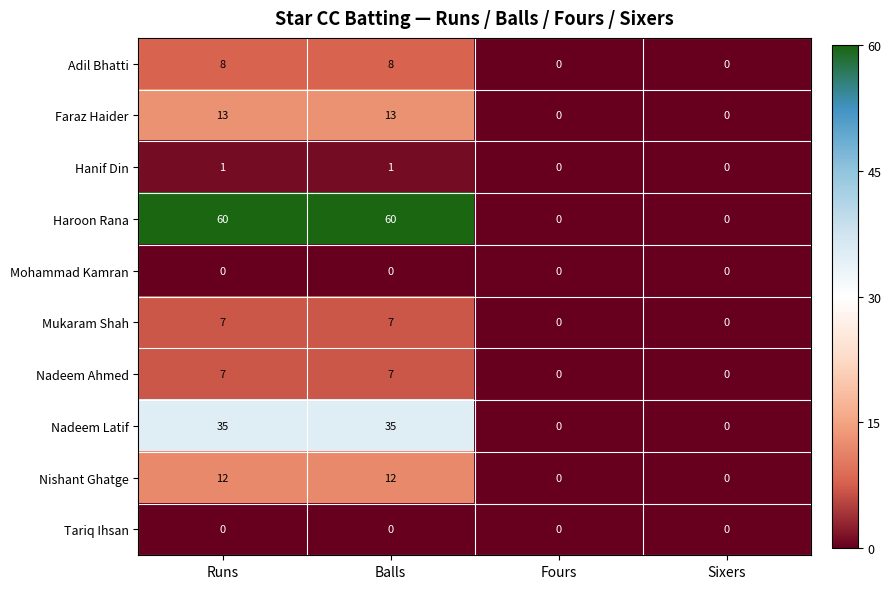

Is it true that Tariq Ihsan equals 0 at Fours?

True